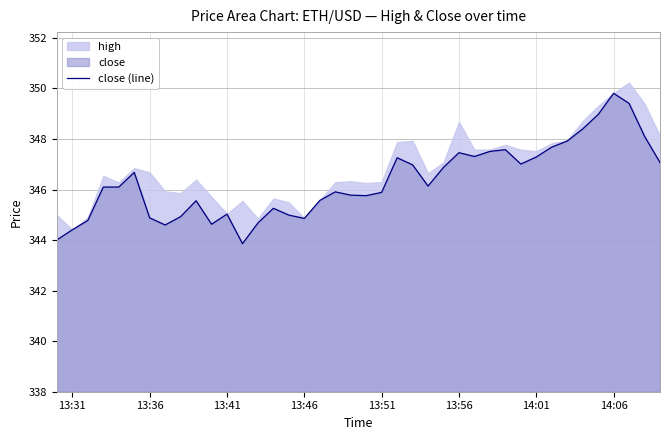

What is the difference between the second highest and second lowest values?

5.4